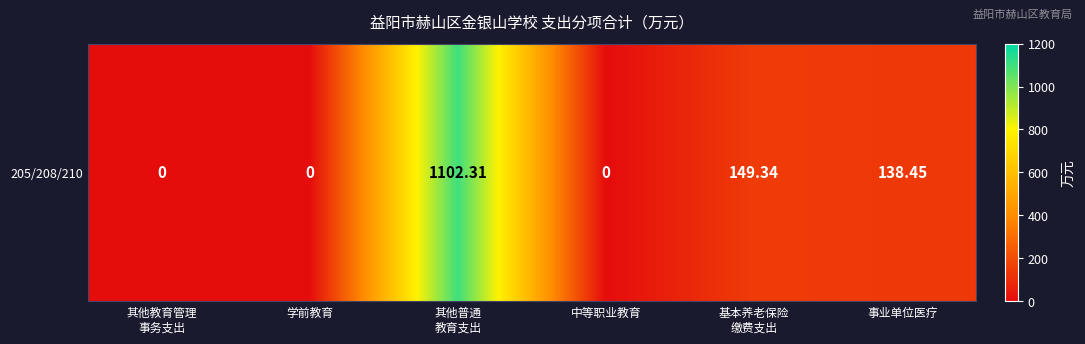

Count the number of categories in the chart.

6